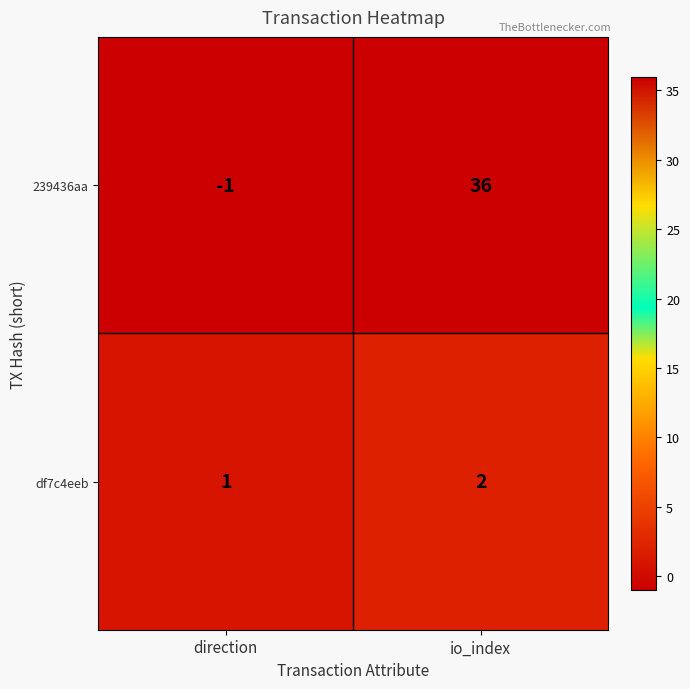

Count the number of data series in this chart.

2